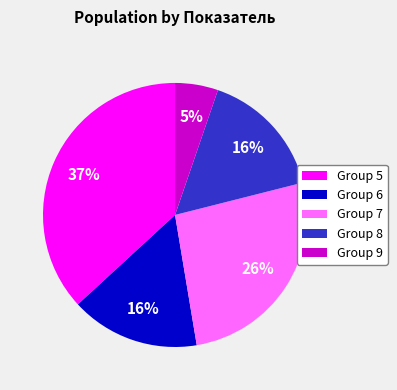

How many segments does this pie chart have?

5